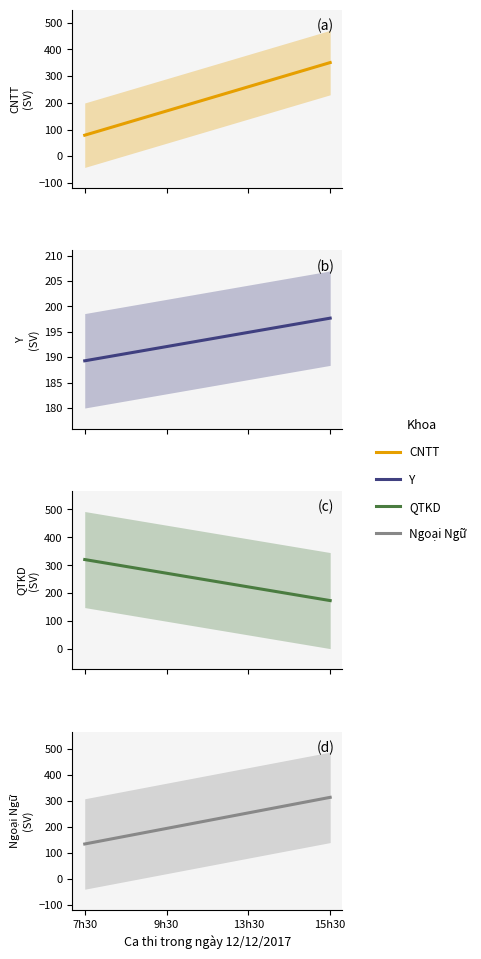

At 9h30, list the series in order from largest to smallest.

QTKD, Ngoại Ngữ, Y, CNTT